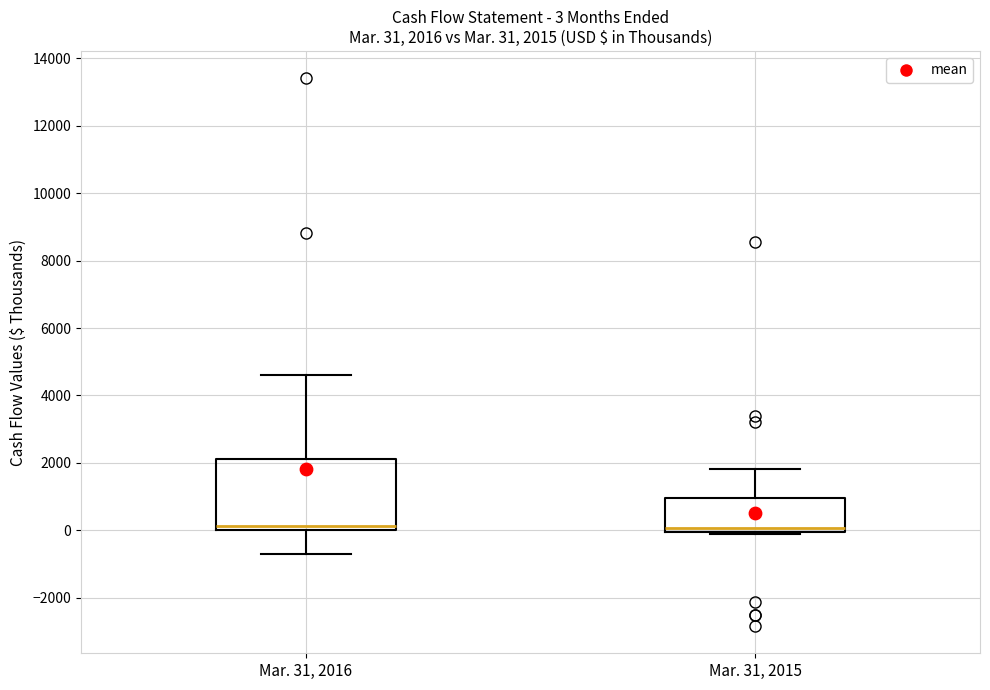

Comparing the boxes themselves (not the whiskers), which one is the tallest?

Mar. 31, 2016